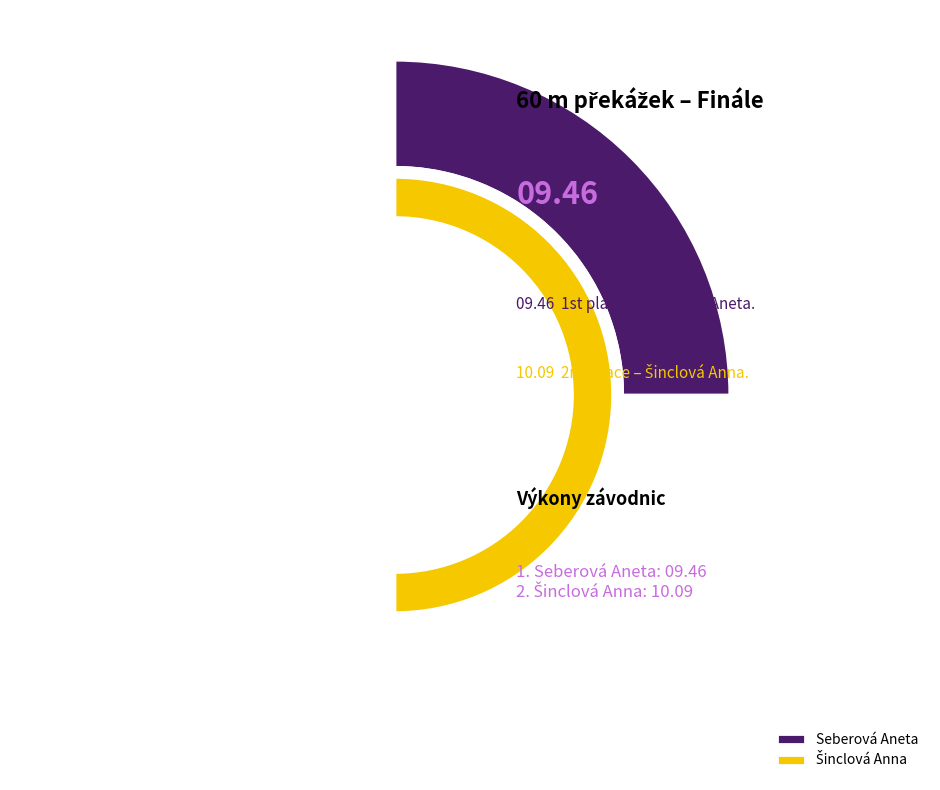

Rank the categories by value from highest to lowest.

Šinclová Anna, Seberová Aneta